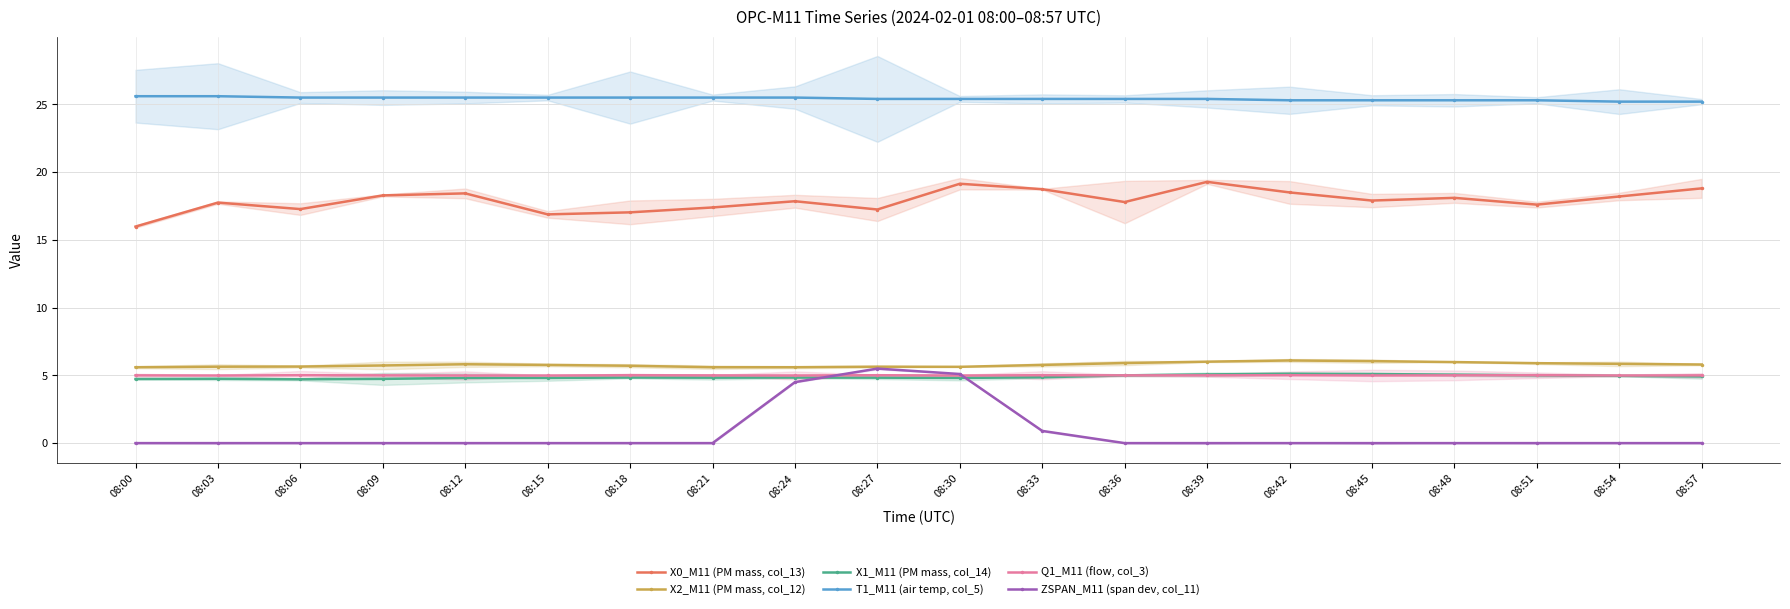

What is the difference between the X1_M11 (PM mass, col_14) values at 08:48 and 08:30?

0.2